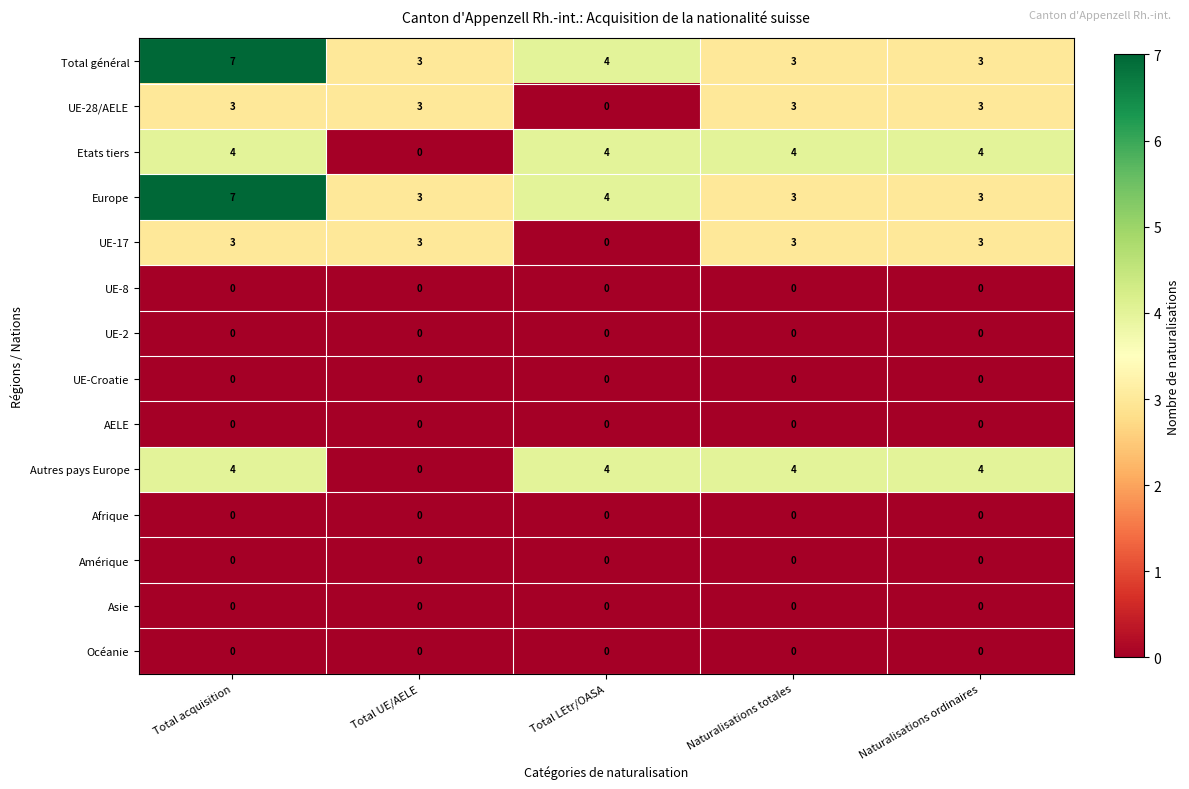

What is the difference between the Europe values at Total acquisition and Naturalisations totales?

4